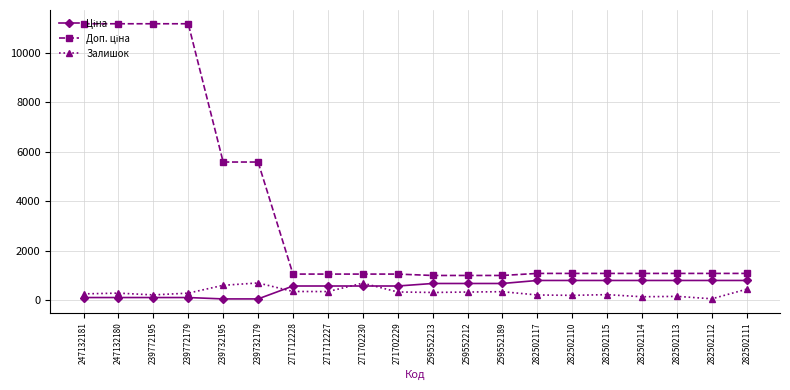

What is the difference between the highest and lowest values at 259552212?

670.1